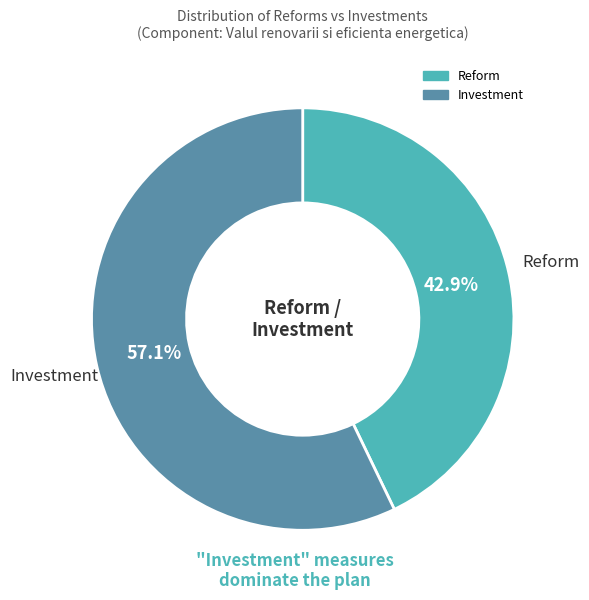

What percentage do Investment and Reform together represent?

100.0%